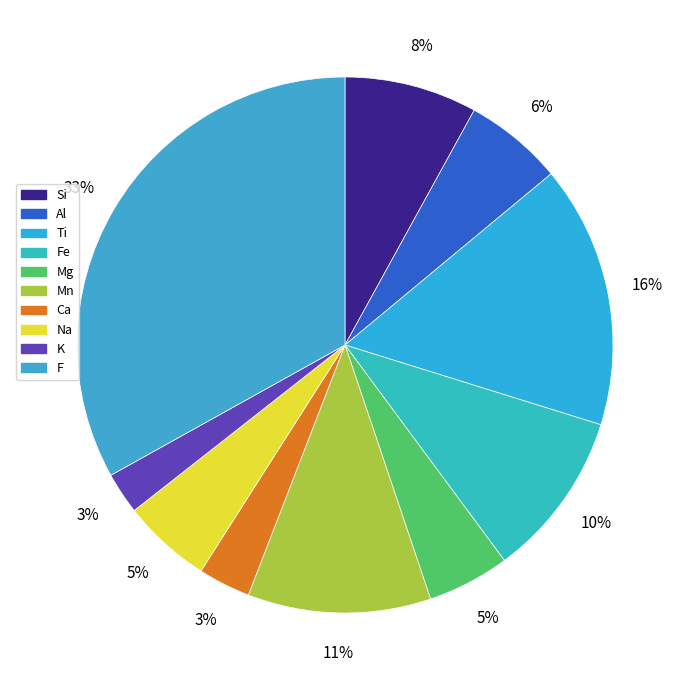

What is the total percentage of Ca and Ti?

19.0%